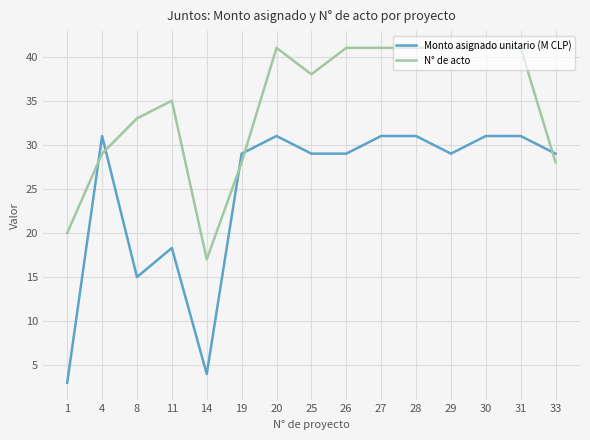

What is the average value of the Monto asignado unitario (M CLP) series?

24.8